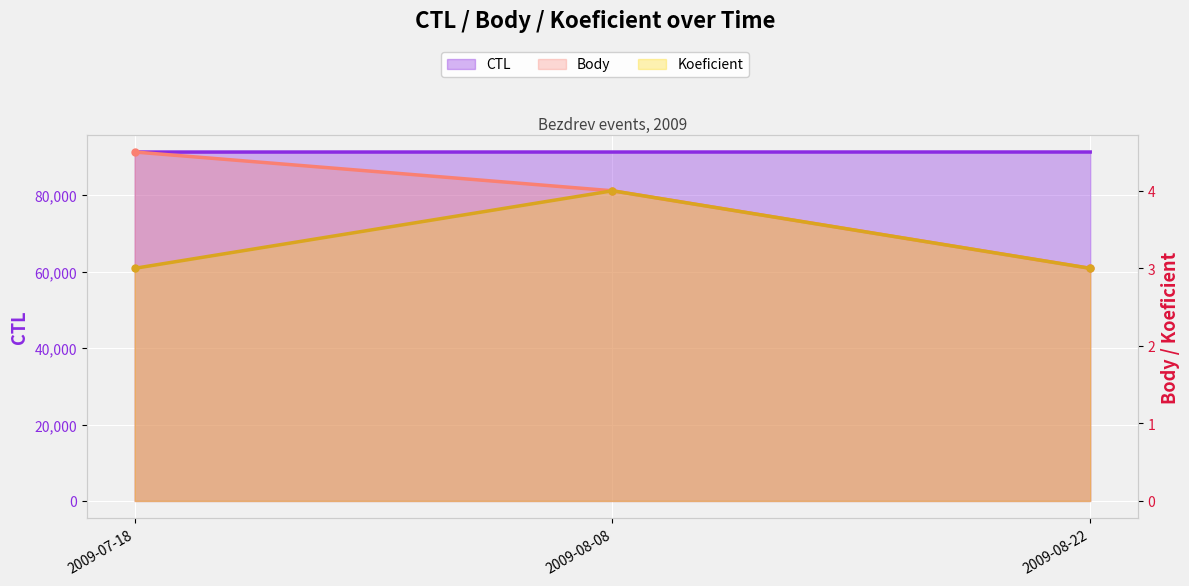

Between 2009-08-22 and 2009-07-18, which is larger?

2009-08-22